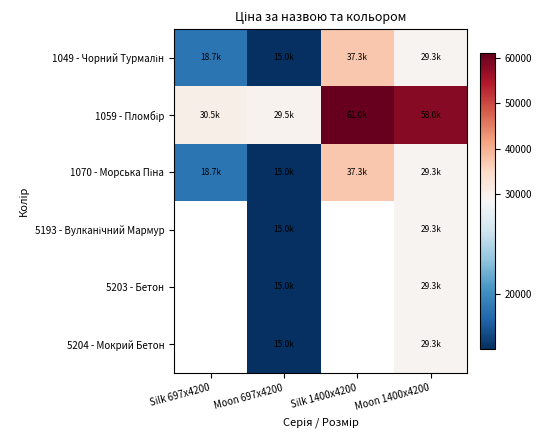

The value of 5193 - Вулканічний Мармур at Moon 697x4200 is 15019.2. True or false?

True